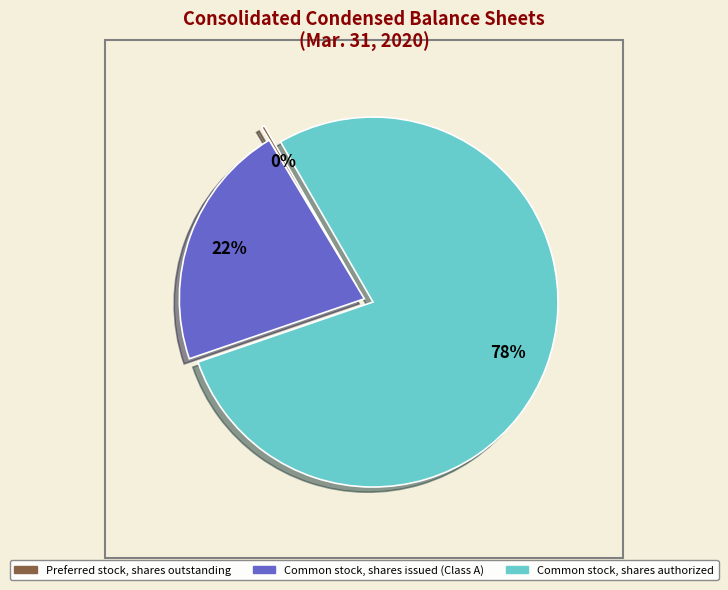

Which has a higher value, Common stock, shares authorized or Common stock, shares issued (Class A)?

Common stock, shares authorized